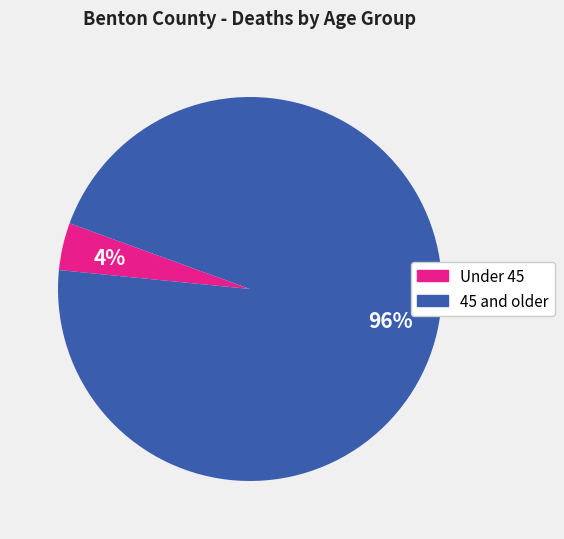

To the nearest percent, what is the average slice percentage?

50%